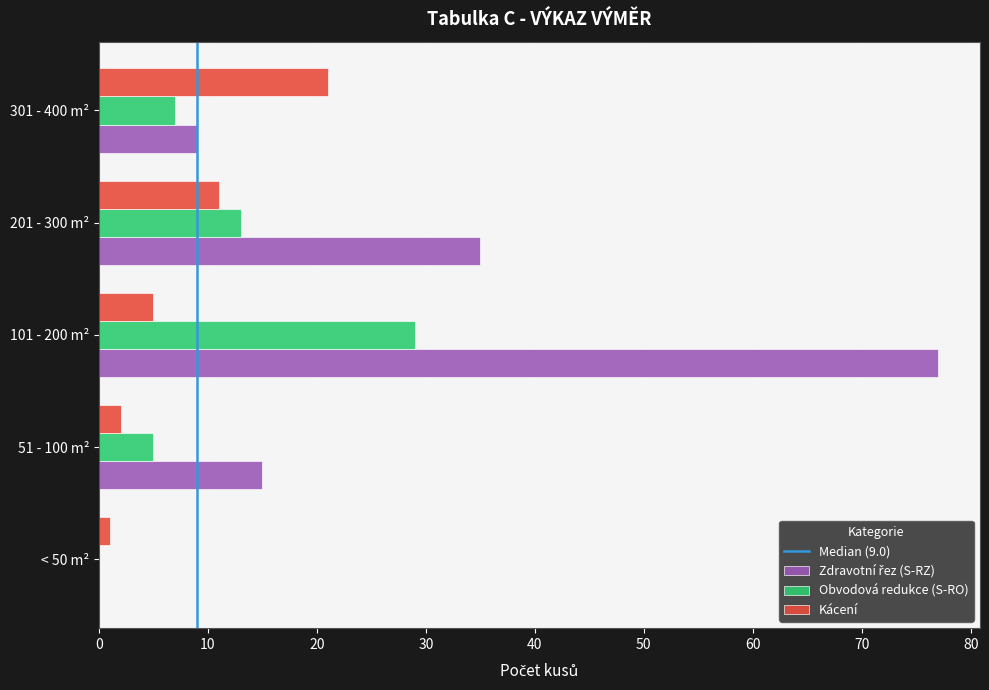

At which category is the sum across all series the highest?

101 - 200 m²